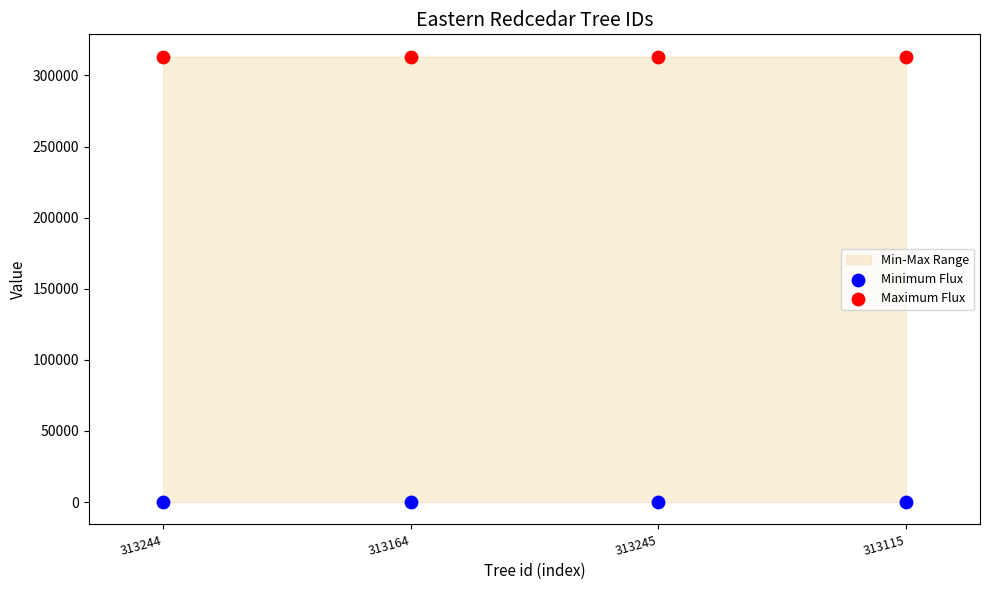

Which series contains the highest Y value?

Maximum Flux